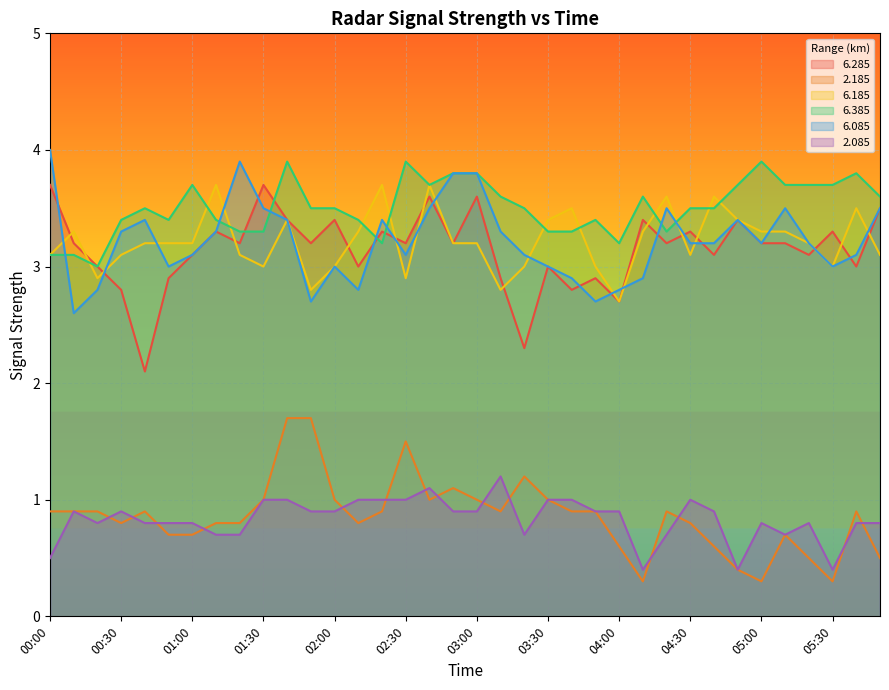

Where is 2.185 nearest to the value 1?

01:30